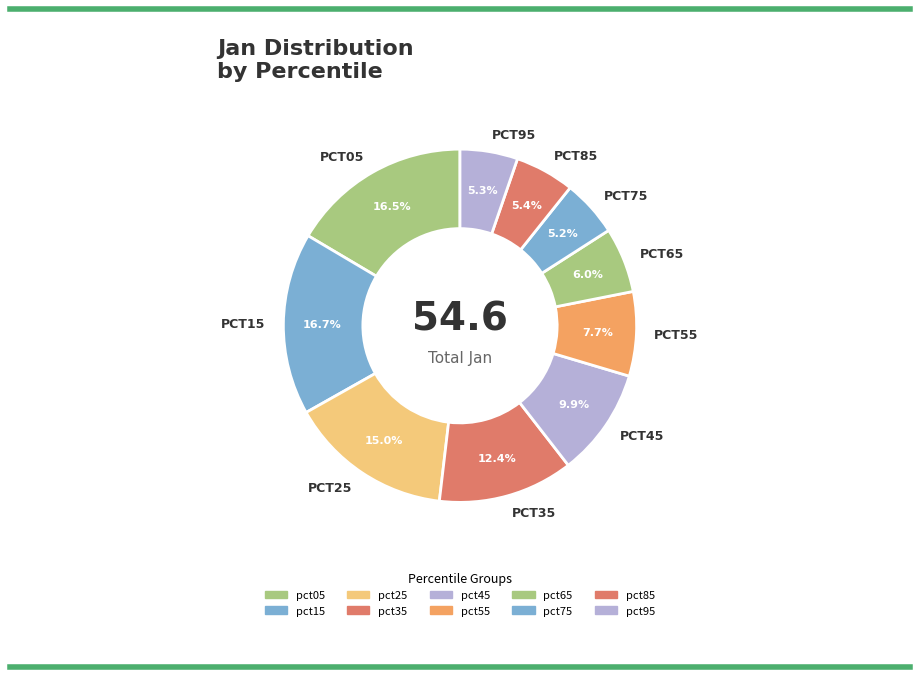

What is the largest slice in the pie chart?

pct15